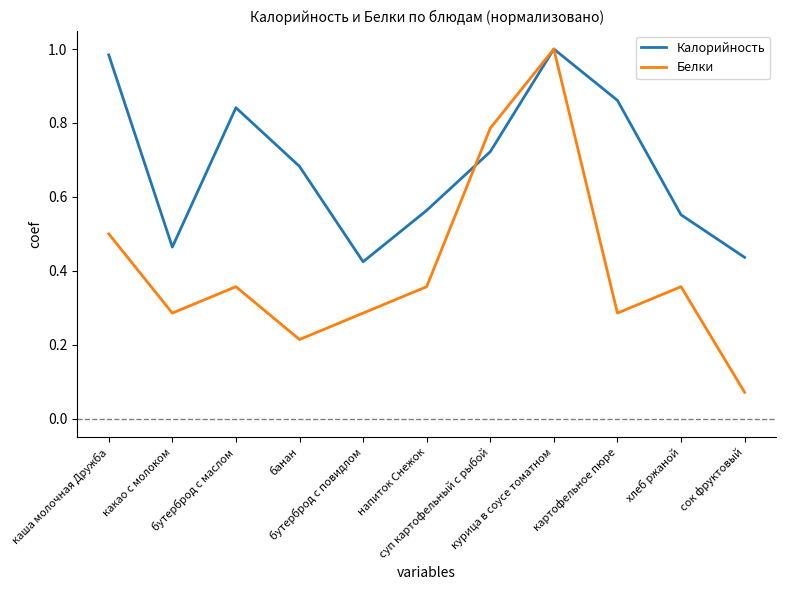

List the series in order of their overall mean, lowest first.

Белки, Калорийность